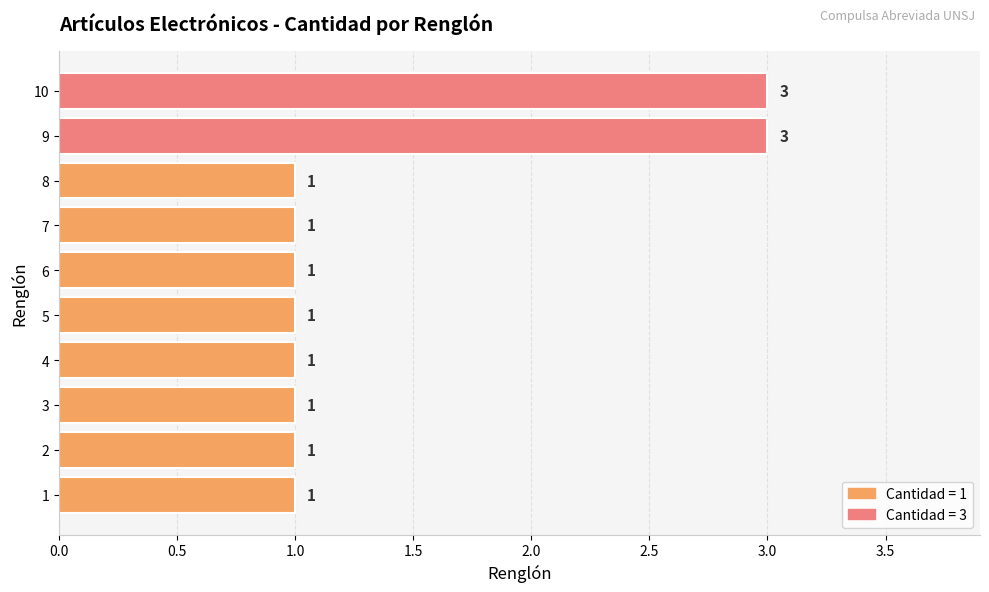

Reading bottom to top, extract all data points from this chart.

1=1	2=1	3=1	4=1	5=1	6=1	7=1	8=1	9=3	10=3